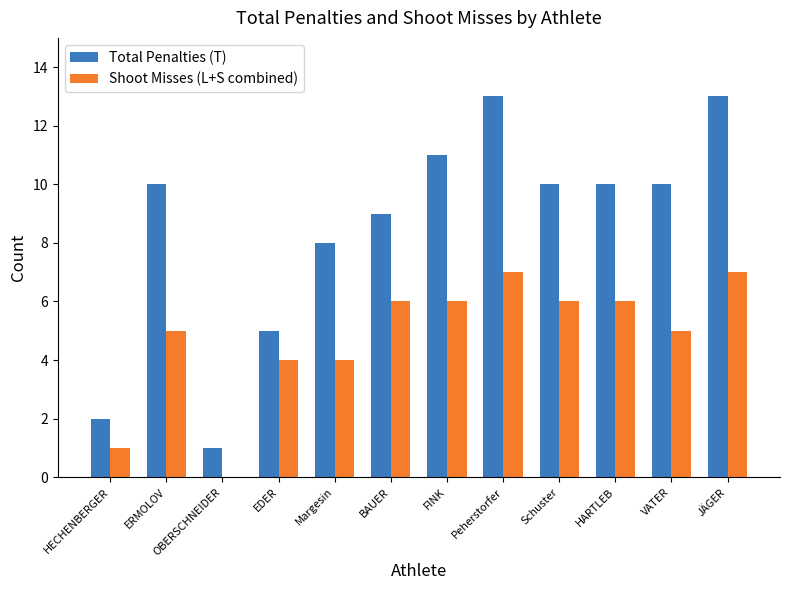

Reading right to left, extract all data points from this chart.

Total Penalties (T): 13	10	10	10	13	11	9	8	5	1	10	2
Shoot Misses (L+S combined): 7	5	6	6	7	6	6	4	4	0	5	1